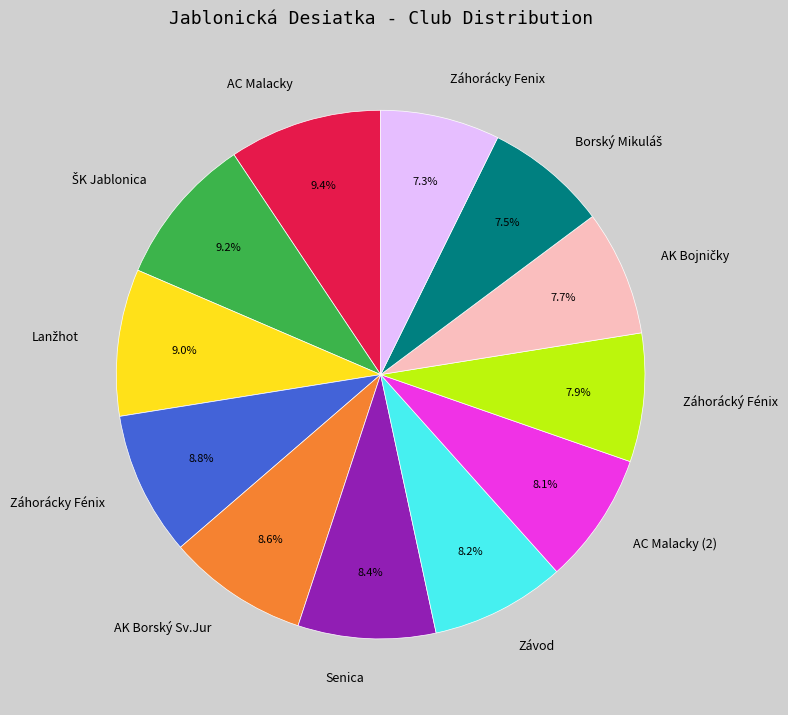

What portion of the pie excludes Záhorácky Fenix?

92.7%